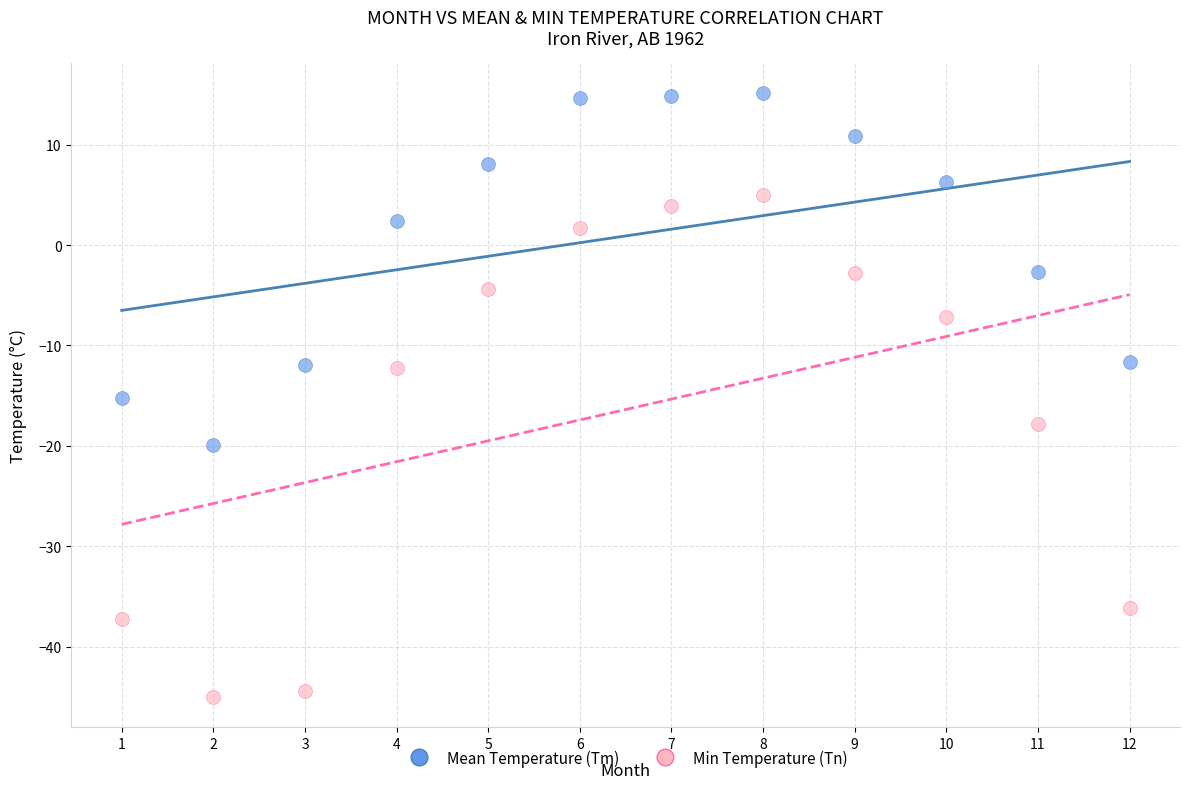

Which series contains the highest Y value?

Mean Temperature (Tm)